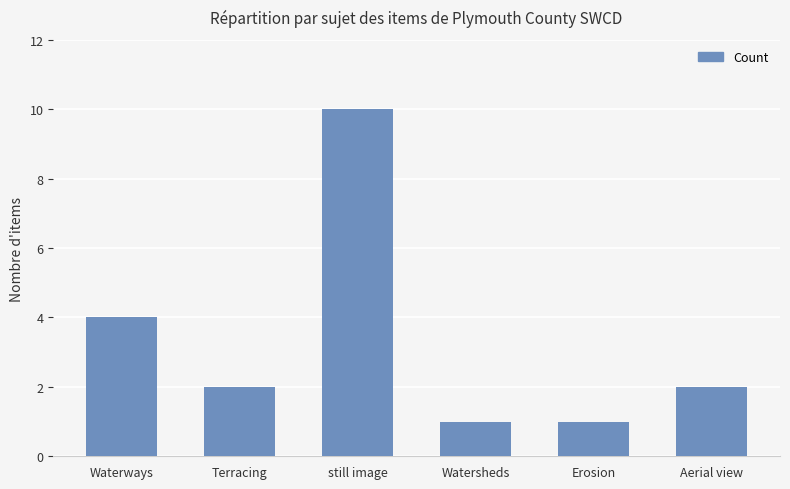

What is the maximum value shown in the chart?

10